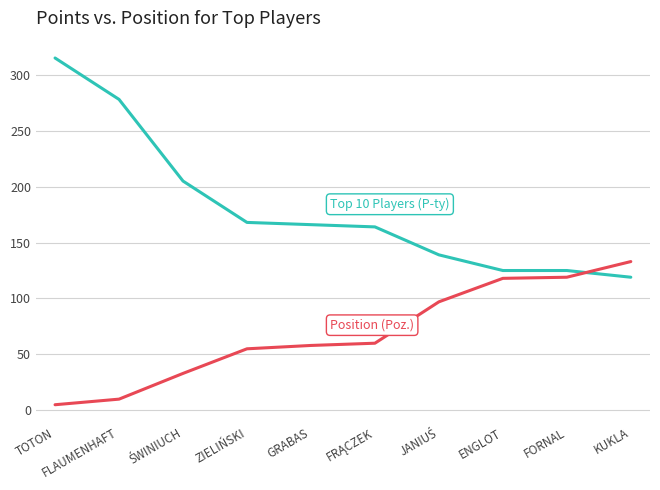

What is the total value across all series at ENGLOT?

243